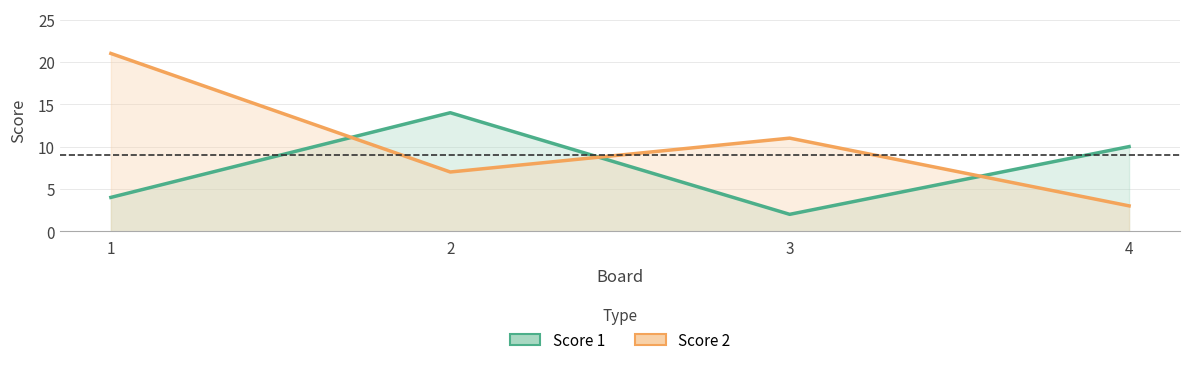

In Score 2, how many points are lower than both neighbors (excluding endpoints)?

1